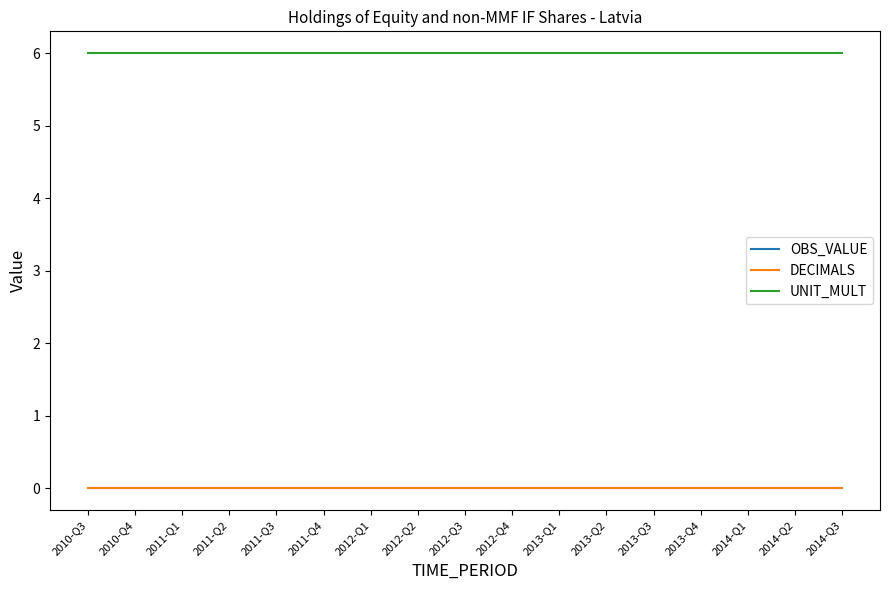

Which series has the largest total across all categories?

UNIT_MULT